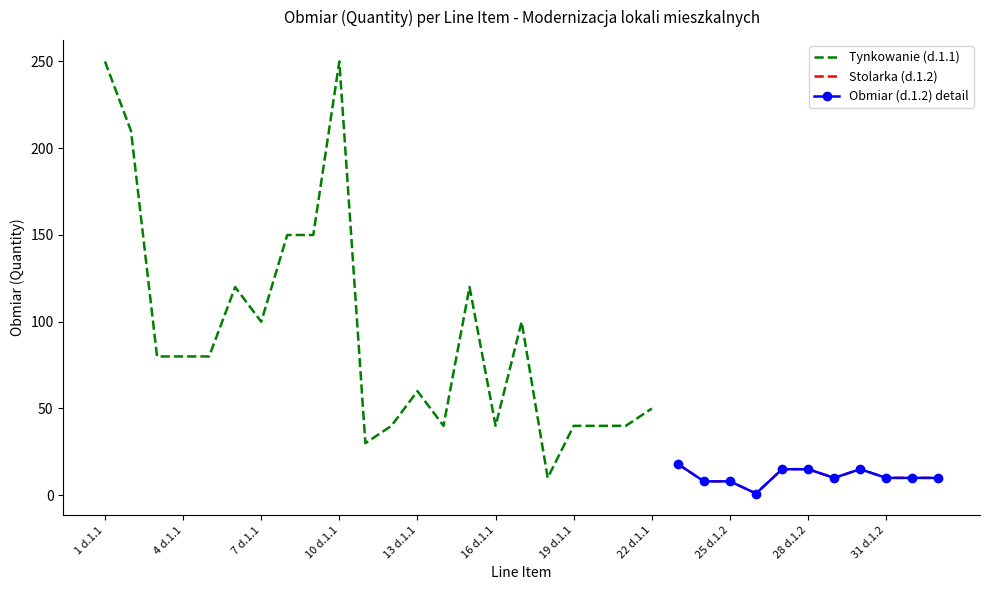

What position from the right is 5 d.1.1?

29